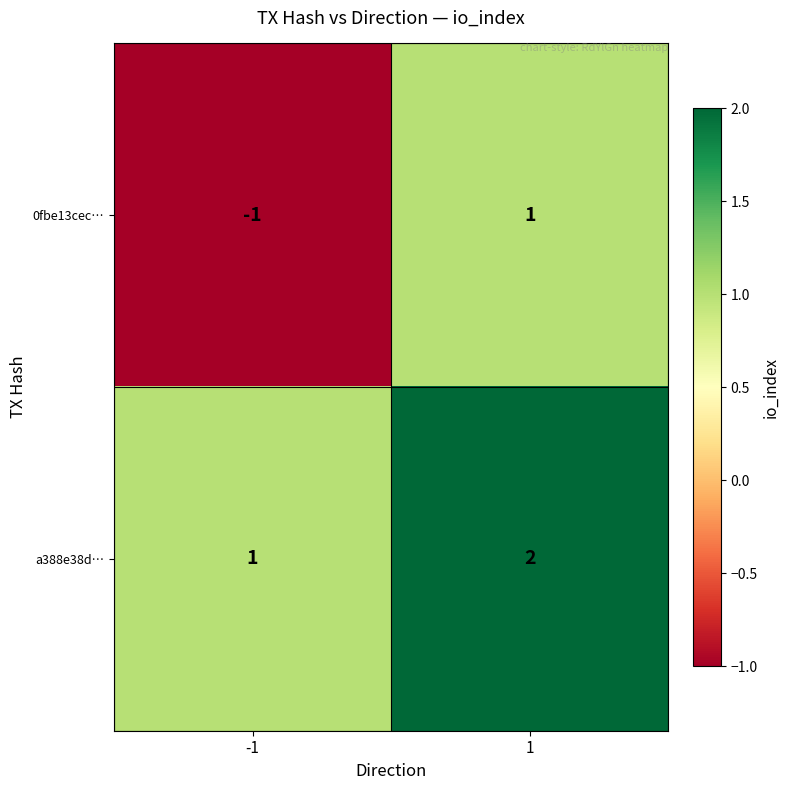

How many distinct data groups are displayed?

2